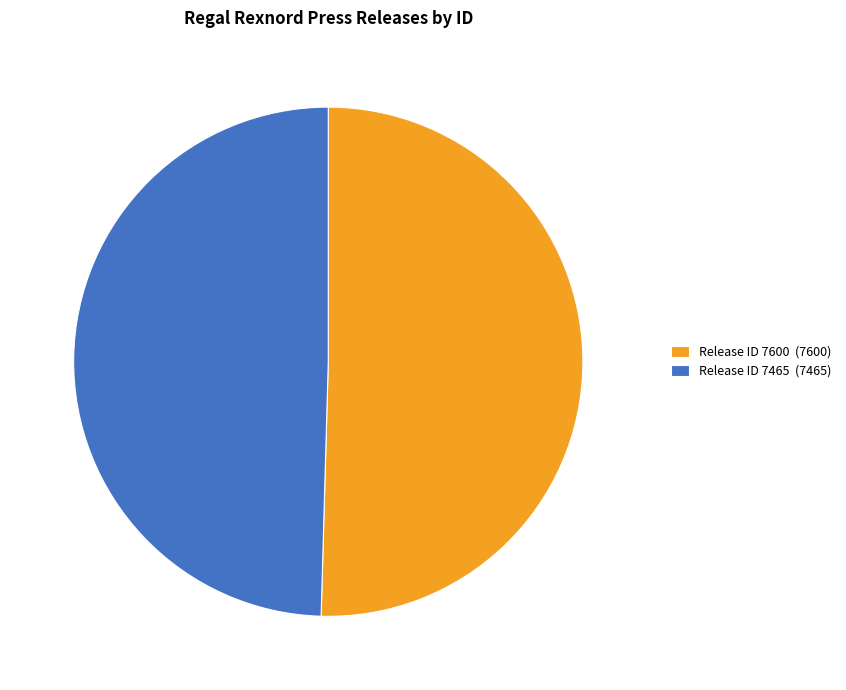

Which slice represents more than half of the pie?

Release ID 7600